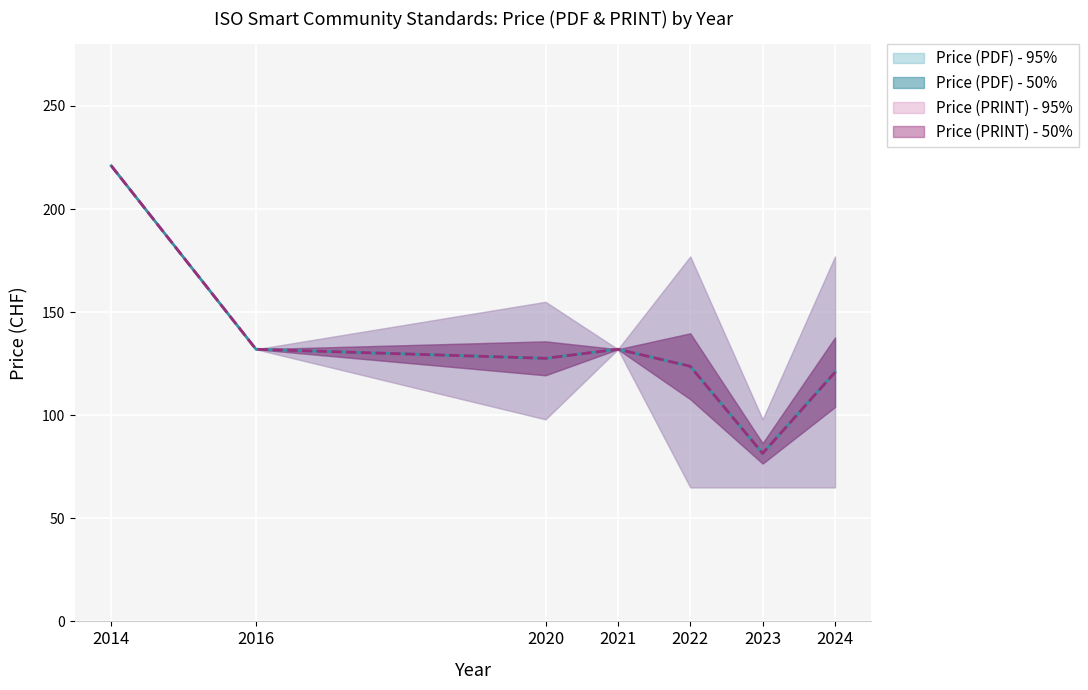

At which label does Price (PRINT) reach its minimum?

2023